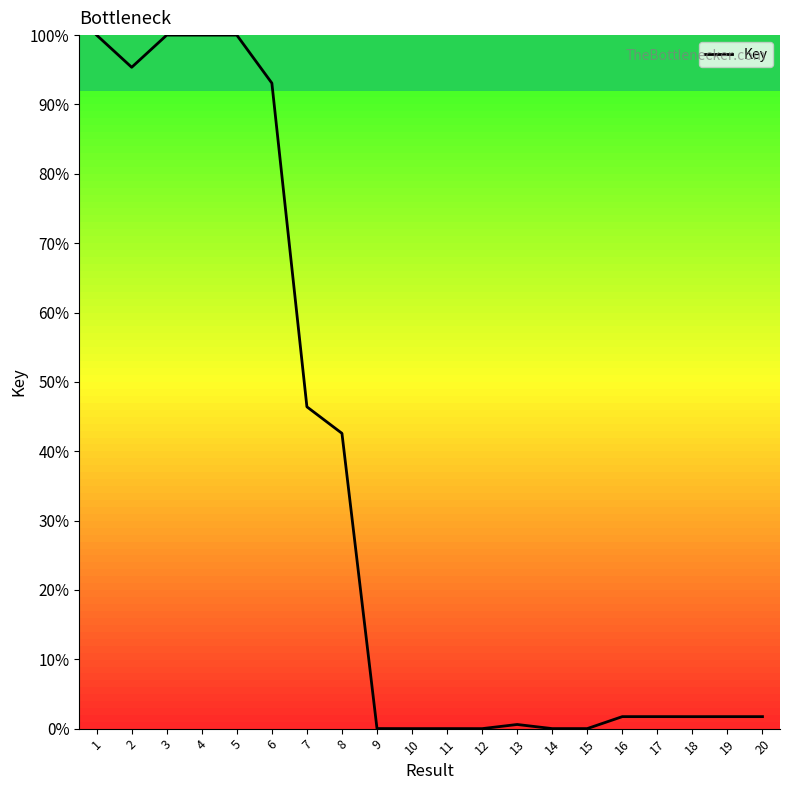

At which label is the value closest to 50?

7